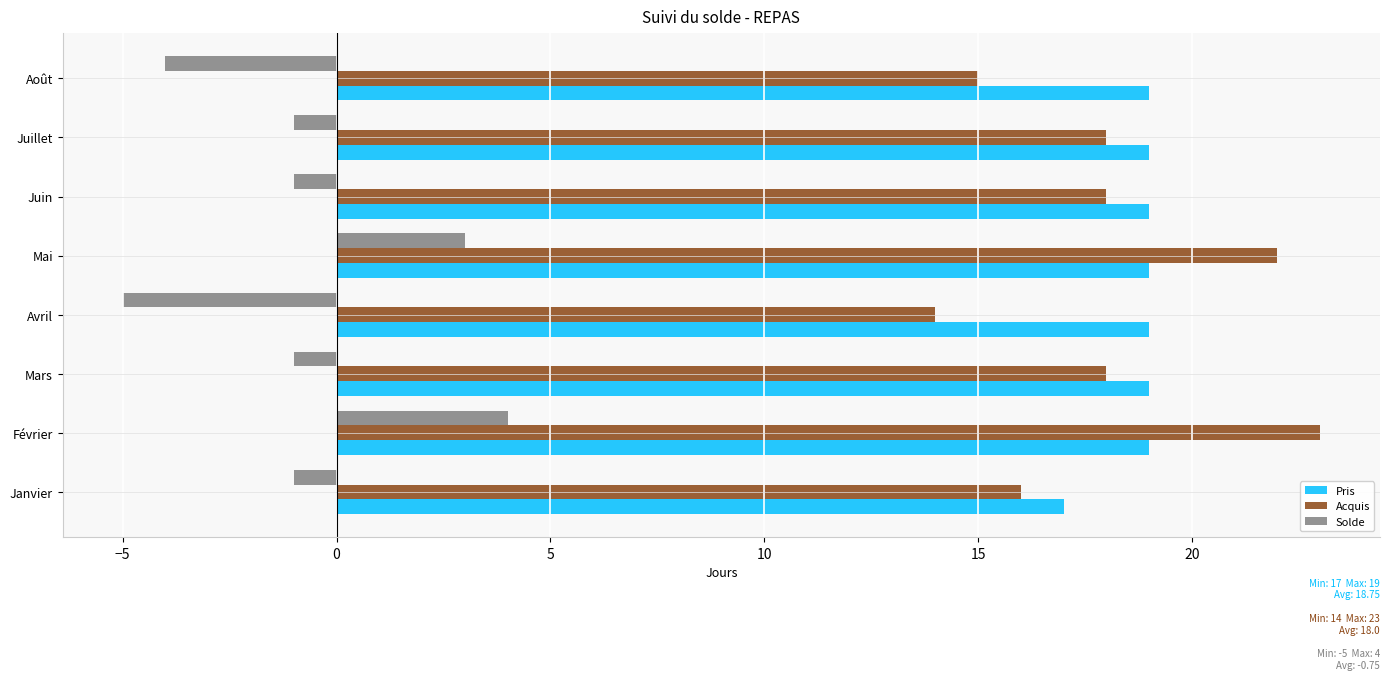

At which category does the chart reach its minimum across all series?

Avril